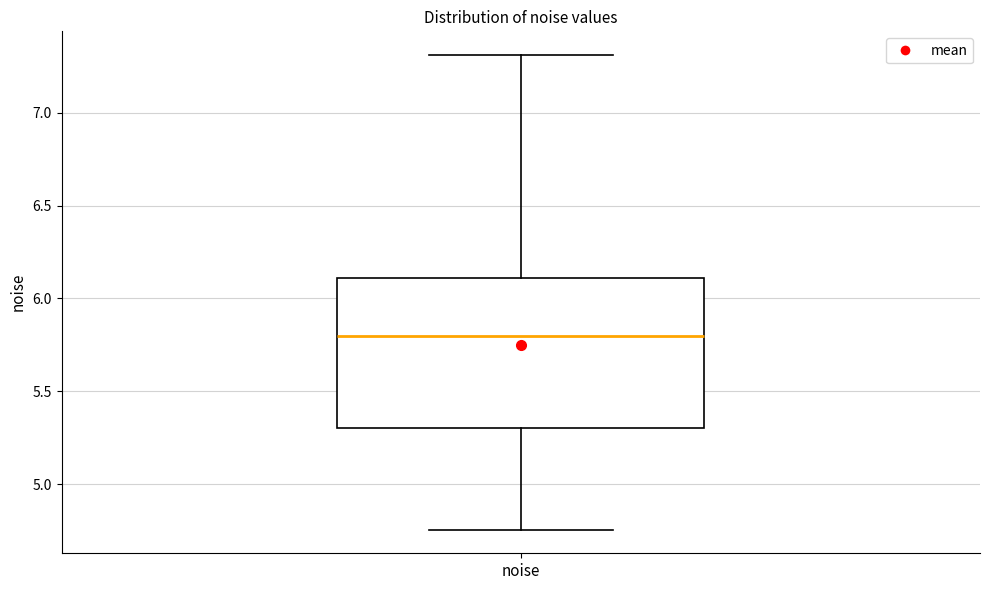

Transcribe this box plot: give where the median line is, the range the box spans, and where the two whiskers end, as read against the y-axis. The values are not printed on the chart, so give them approximately, as read against the axis.

median 5.80, box 5.30 to 6.10, whiskers 4.75 to 7.30